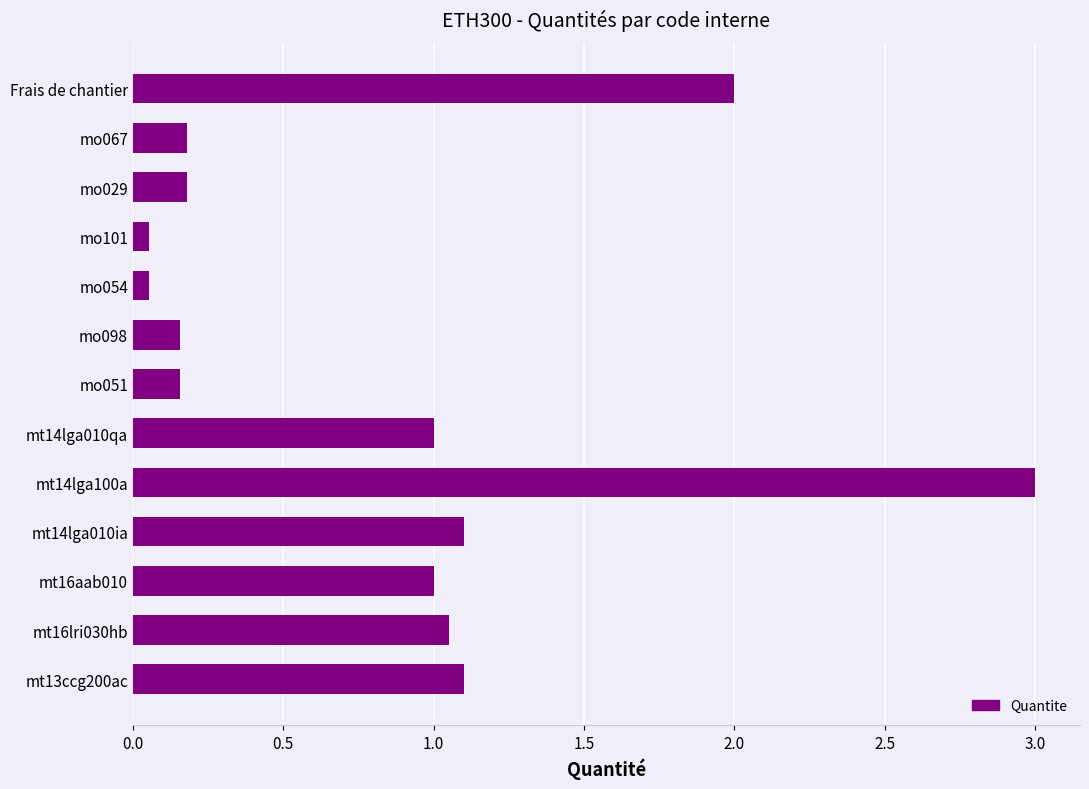

The value at mo051 is 0.2. True or false?

True